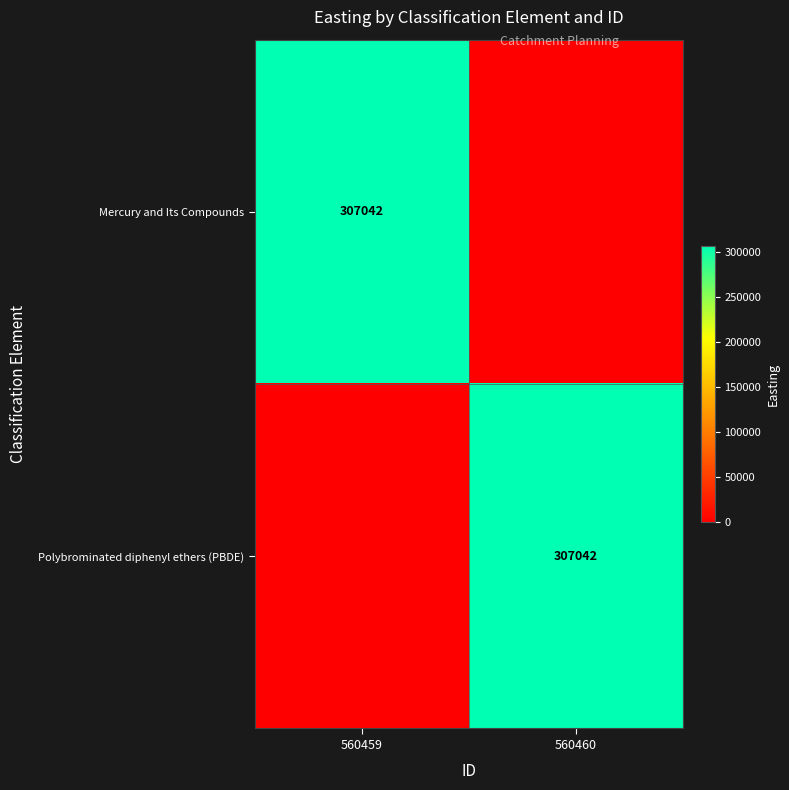

True or false: Mercury and Its Compounds has a value of 307042 at 560459.

True